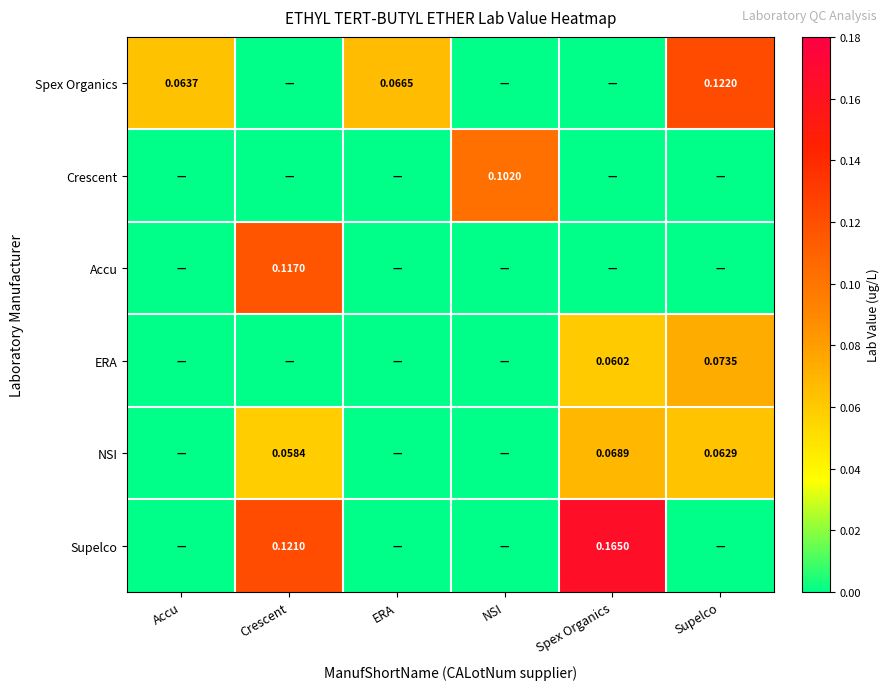

Between Crescent and Supelco, which is larger?

Supelco